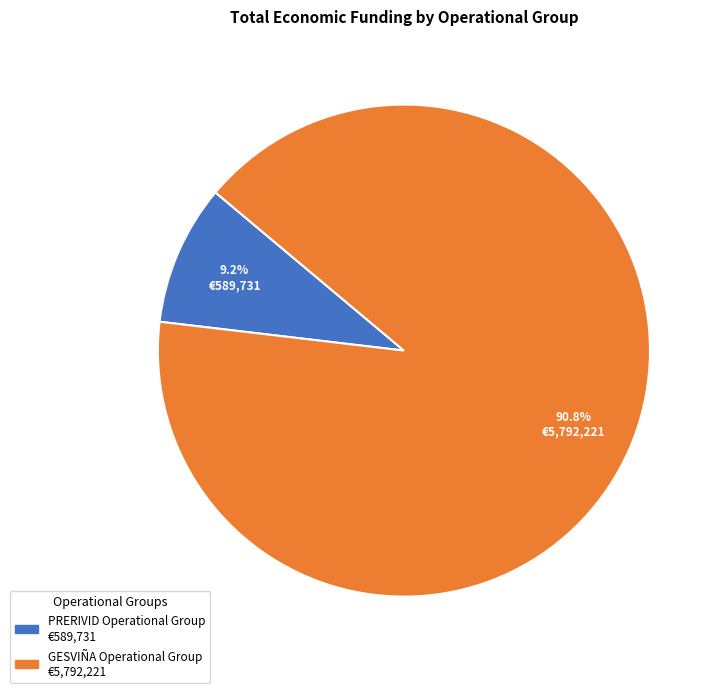

Is PRERIVID Operational Group the majority of the pie?

No